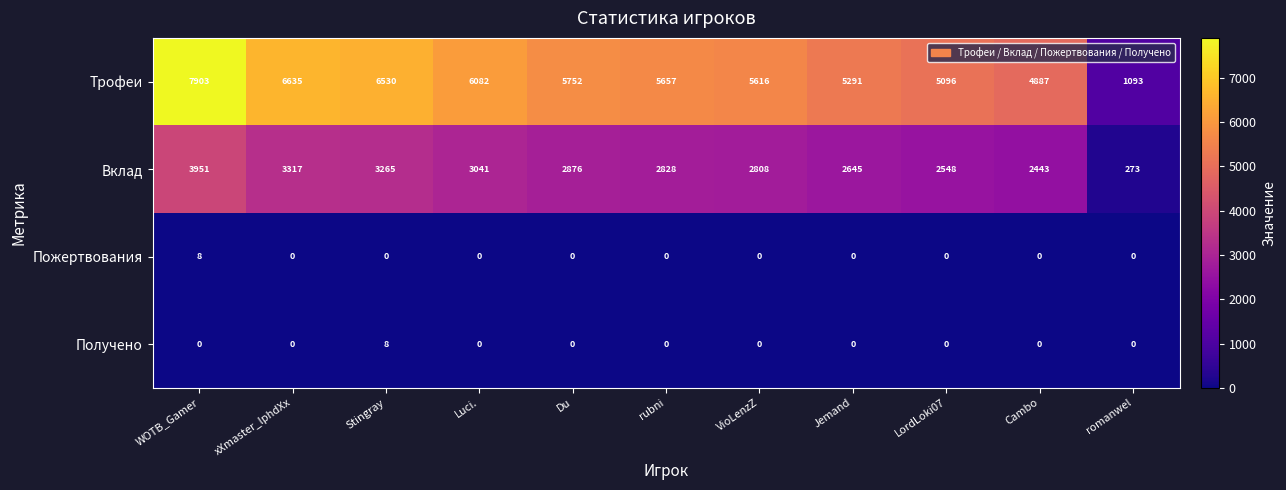

What is the approximate value of Трофеи at Luci., to the nearest 100?

6100